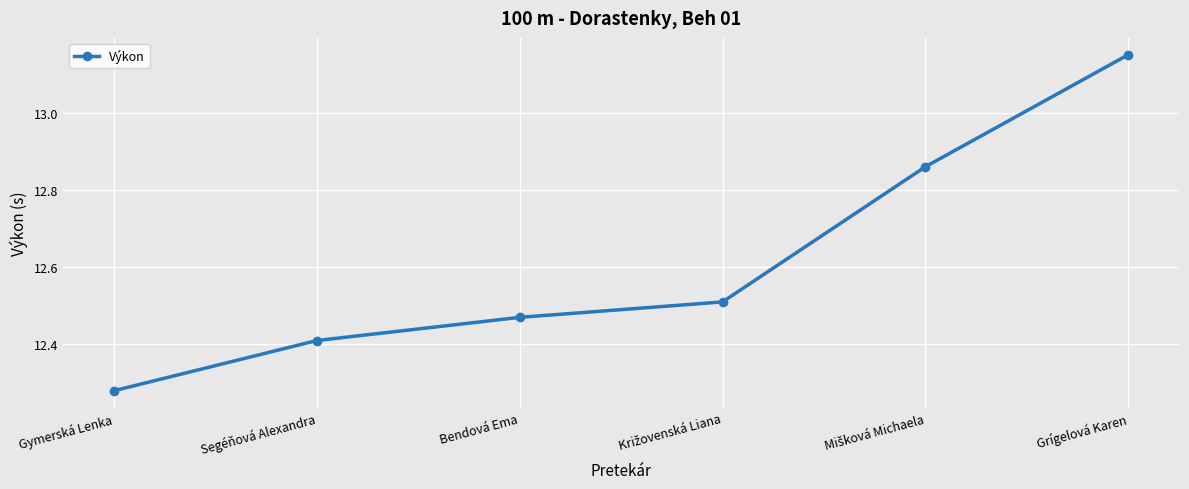

Count the number of data series in this chart.

1